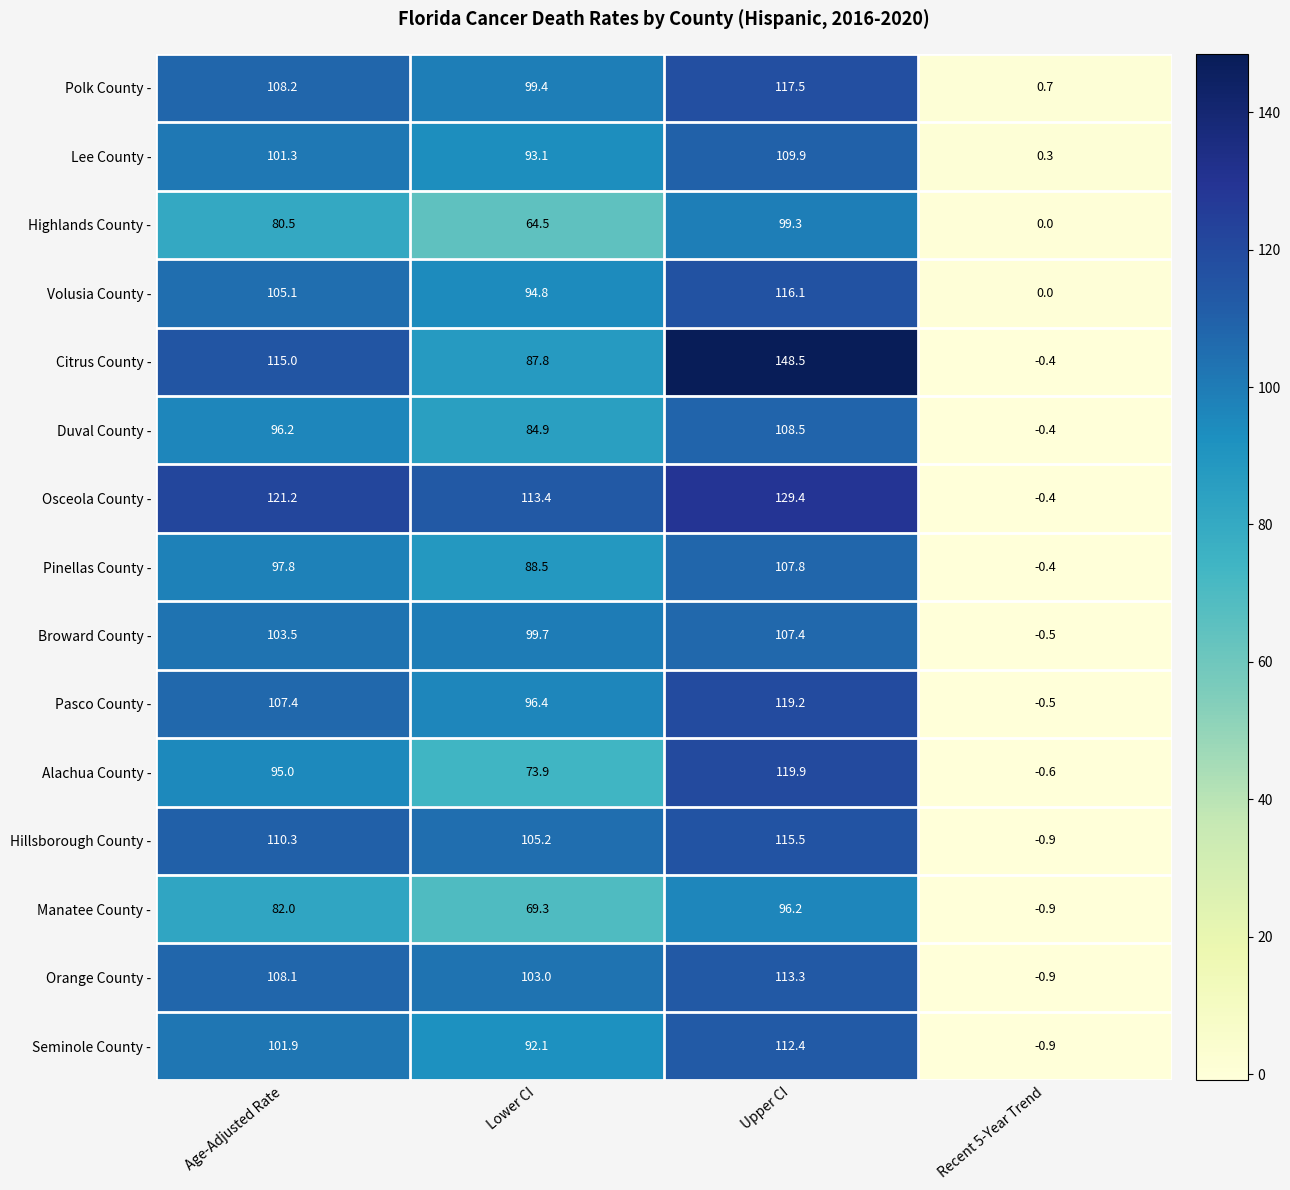

At how many categories does at least one series exceed 39?

3